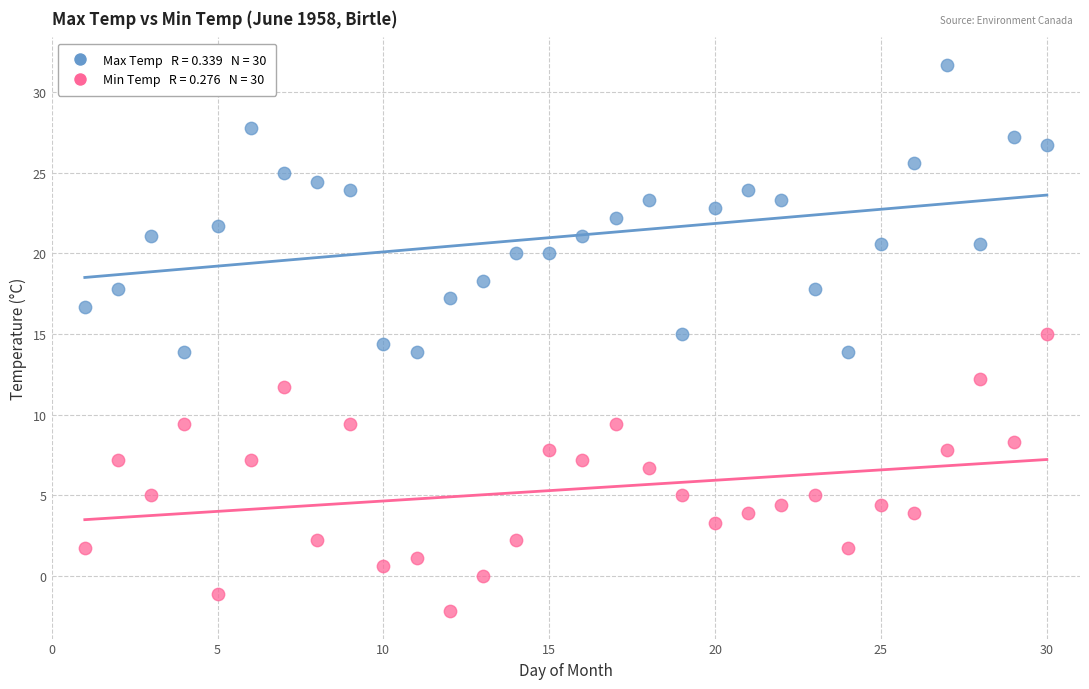

Across all data points, what is the range of X values (max minus min)?

29.0